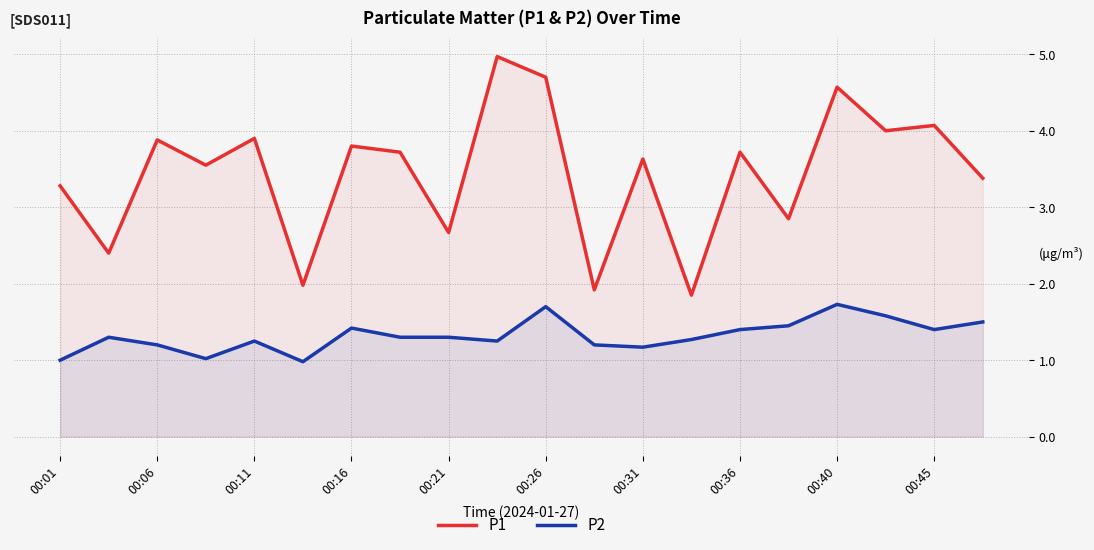

True or false: P2 and P1 cross at least once.

False